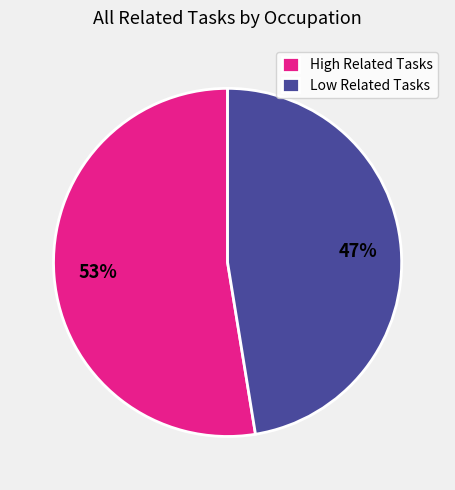

Is there a majority slice in this chart?

Yes